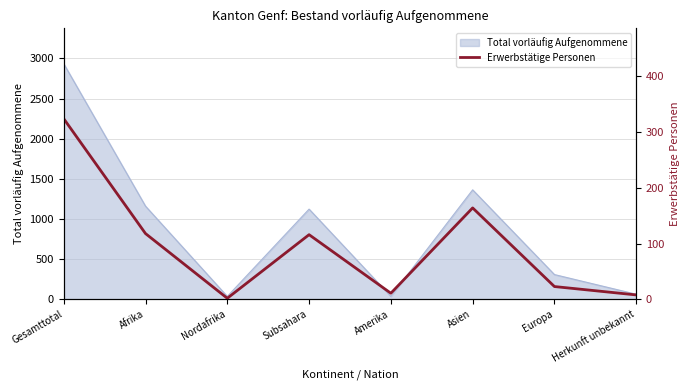

The Total vorläufig Aufgenommene series shows 309 at Europa. True or false?

True